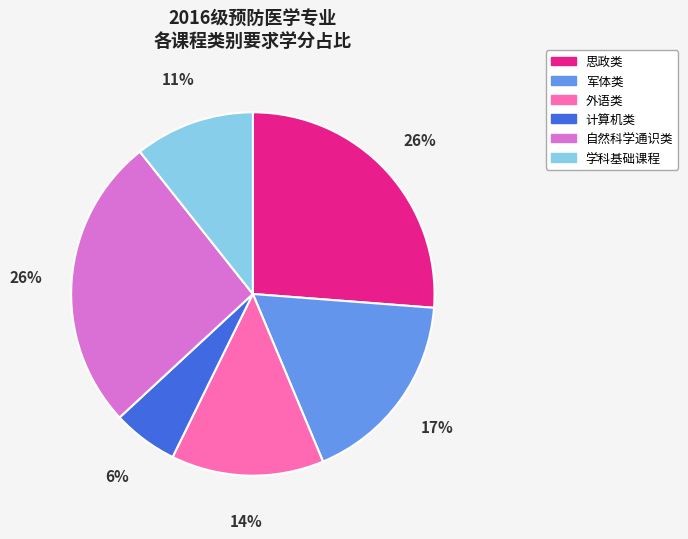

True or false: 计算机类 accounts for 6% of the total.

True